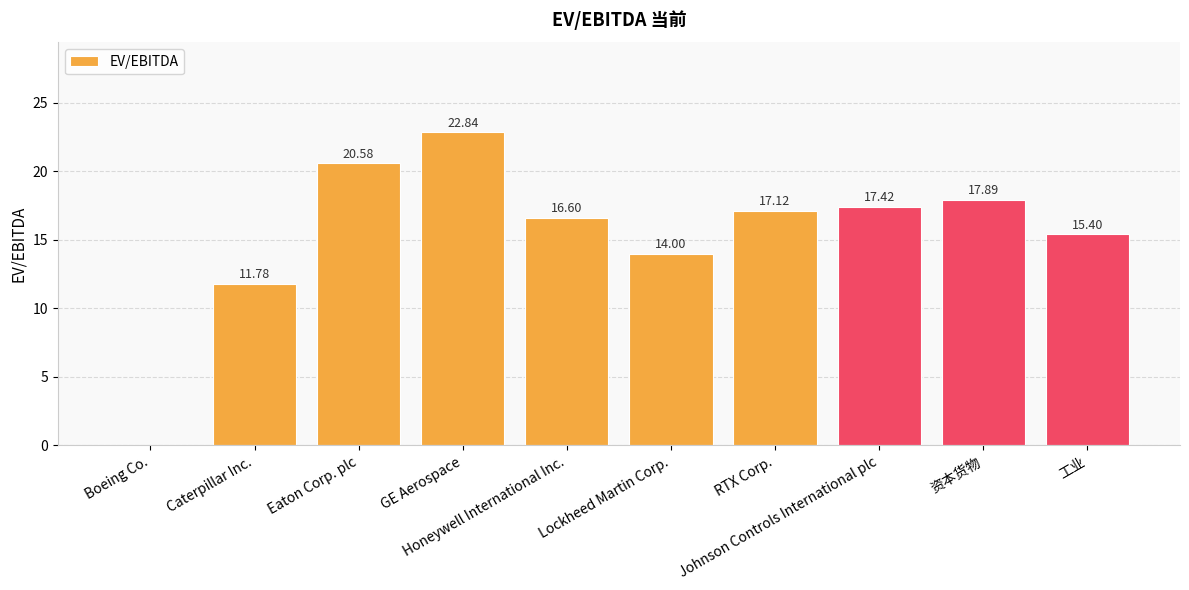

What is the average value?

15.4